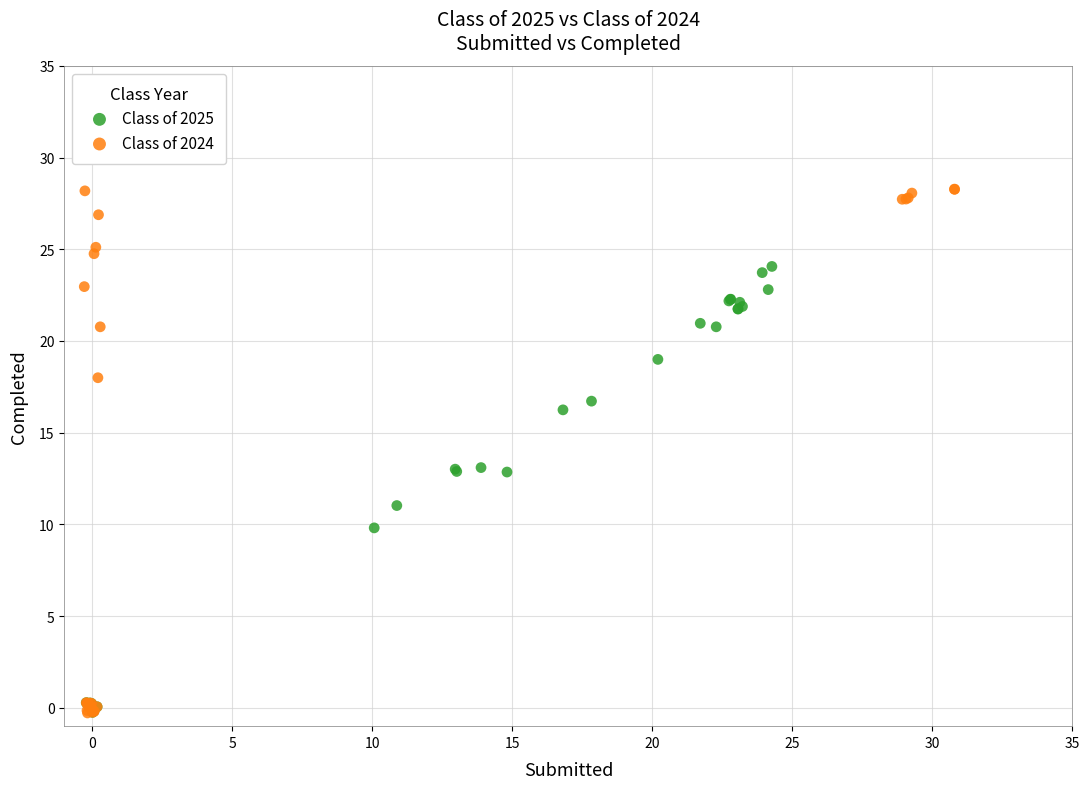

Which series has the largest Y range (max minus min)?

Class of 2024